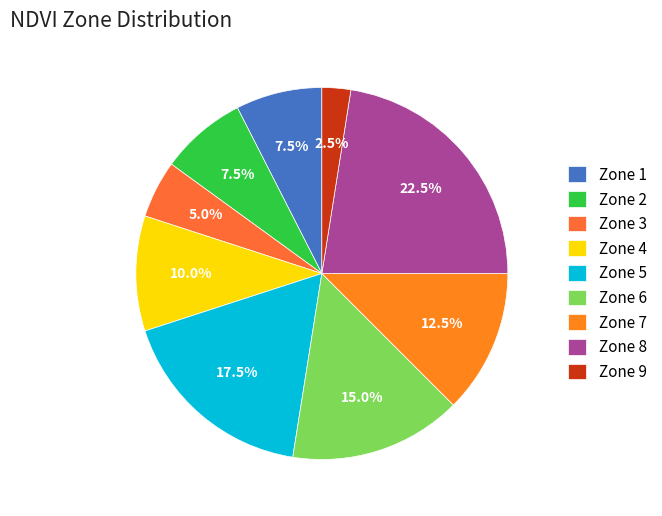

How many slices are in this pie chart?

9